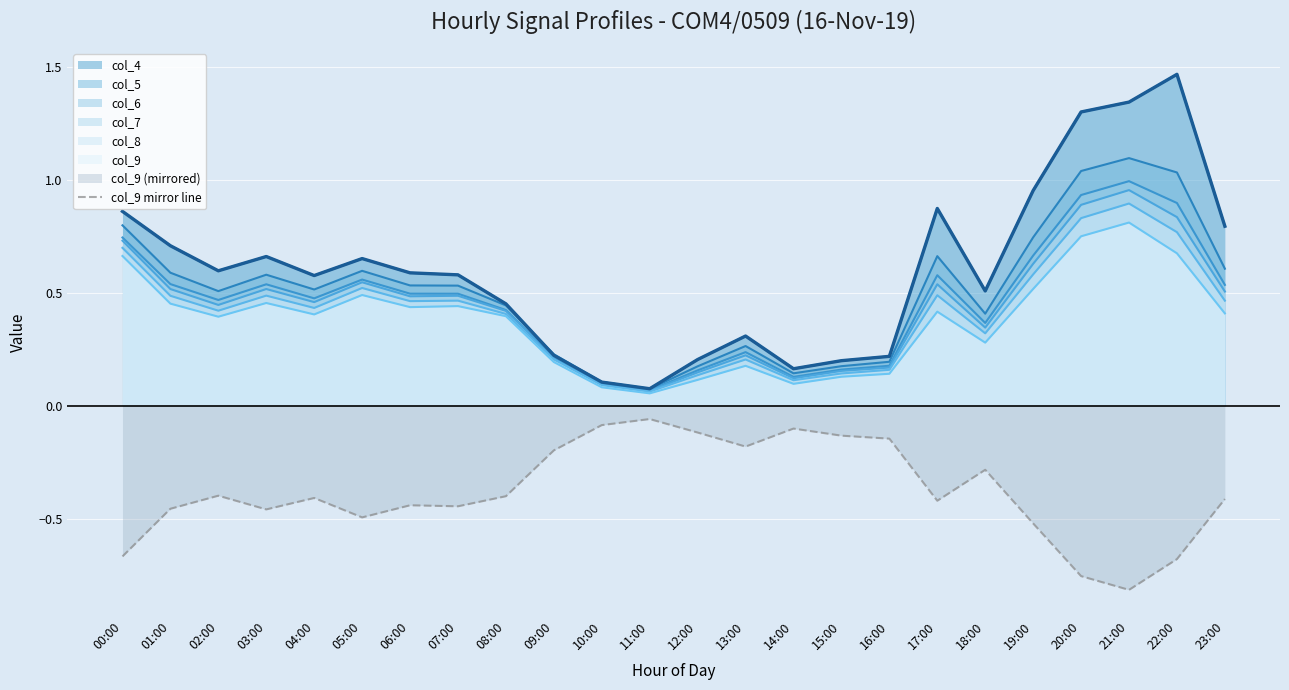

What is the label of the 19th point from the right?

05:00